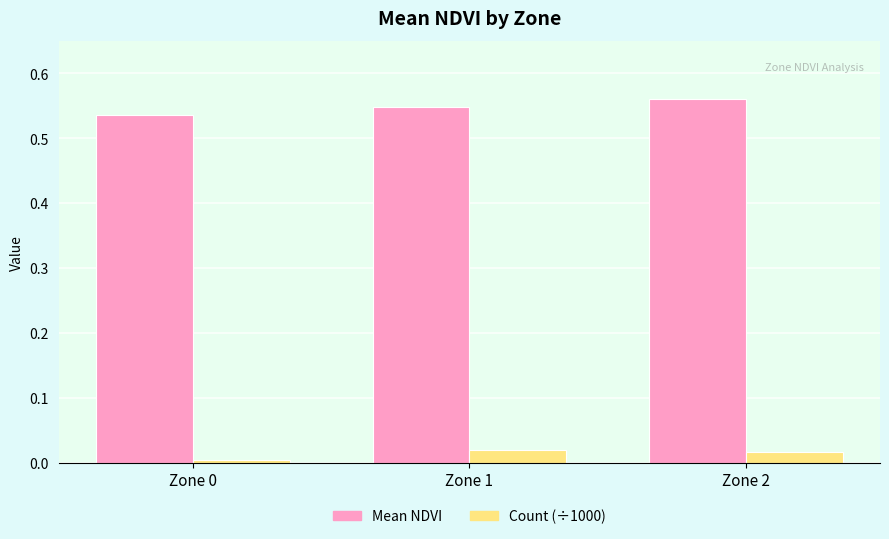

Which series has the largest total across all categories?

Mean NDVI